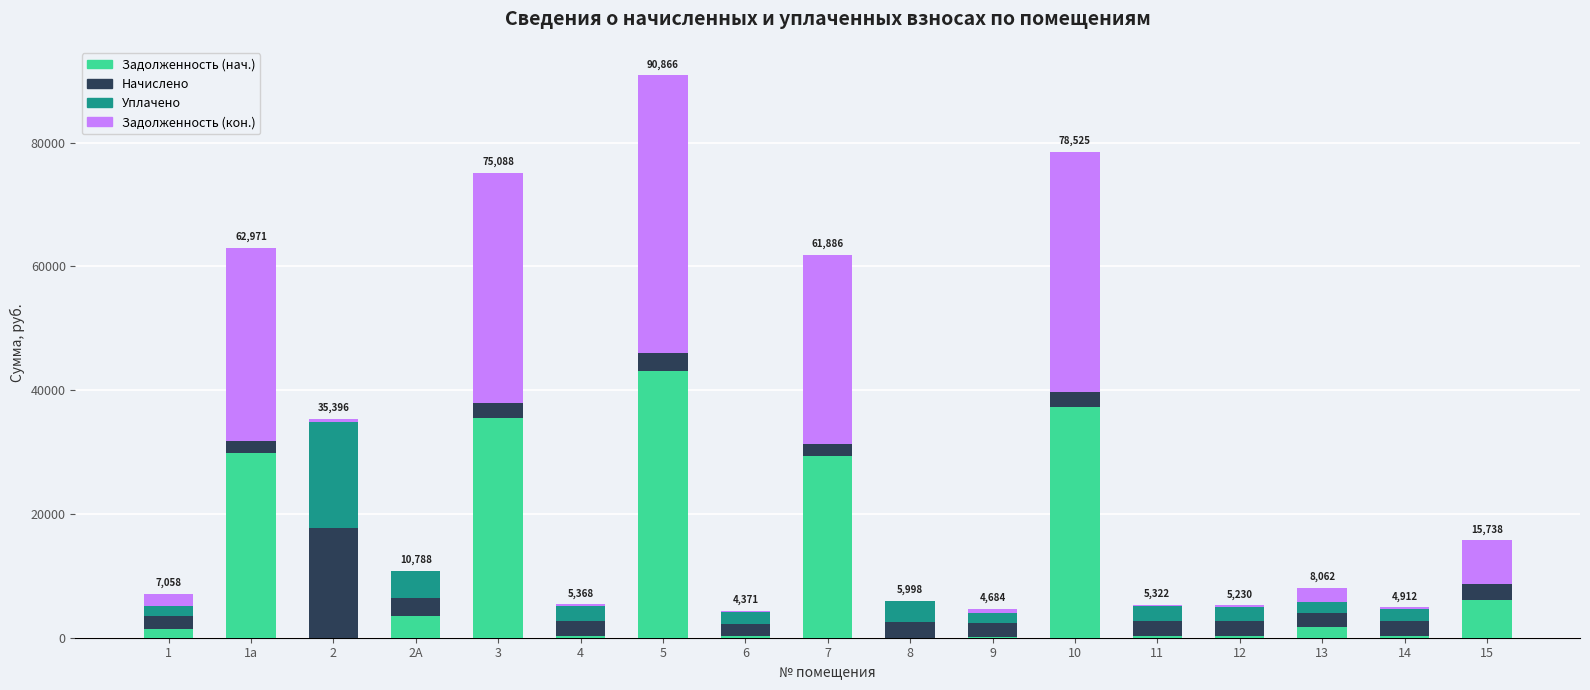

What is the highest value of the Задолженность (нач.) series?

43037.5